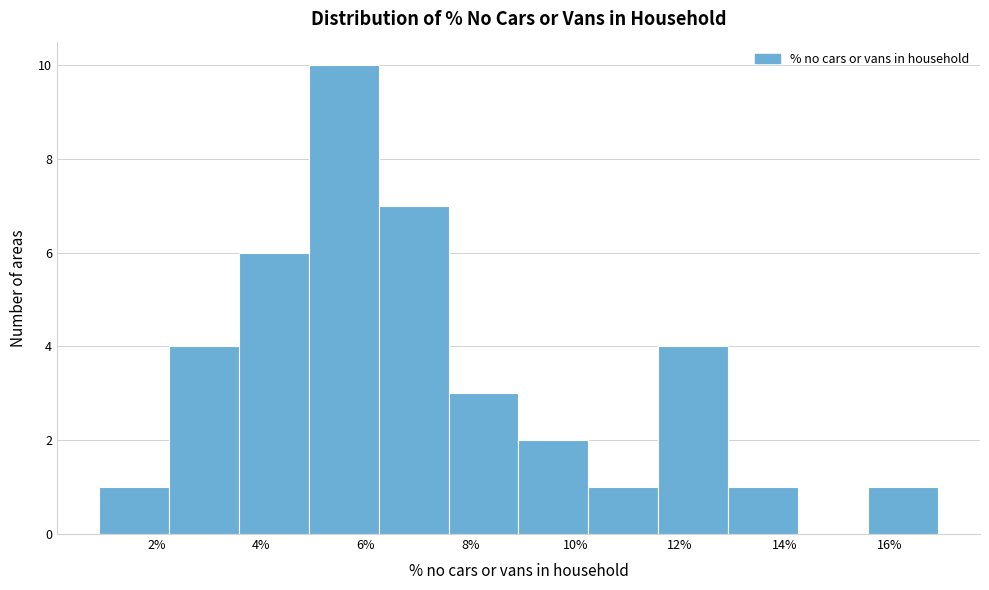

Over which range of the x-axis is the bar tallest?

5.0 to 6.2